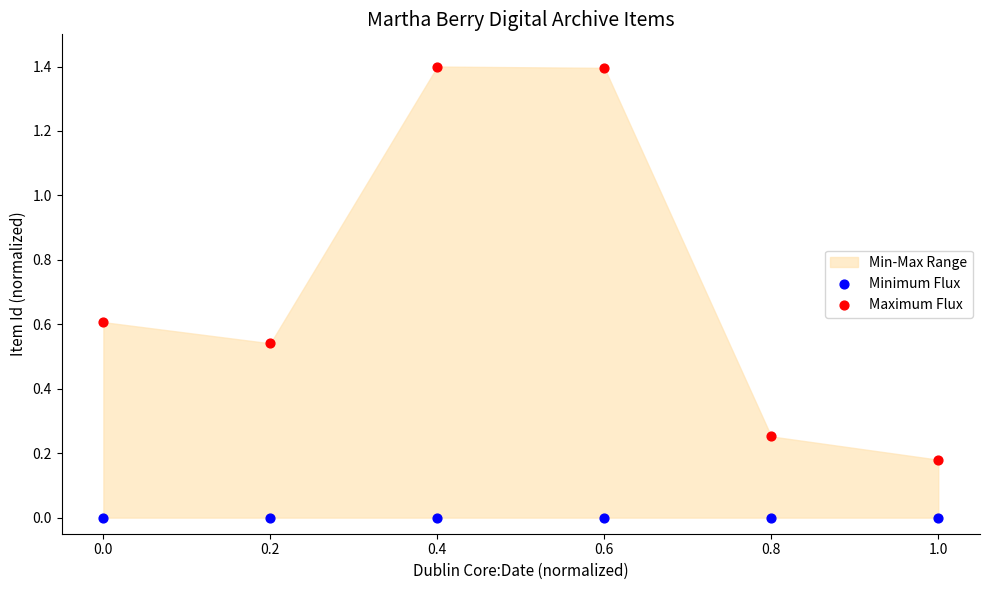

Across all data points, what is the average Y value?

0.4